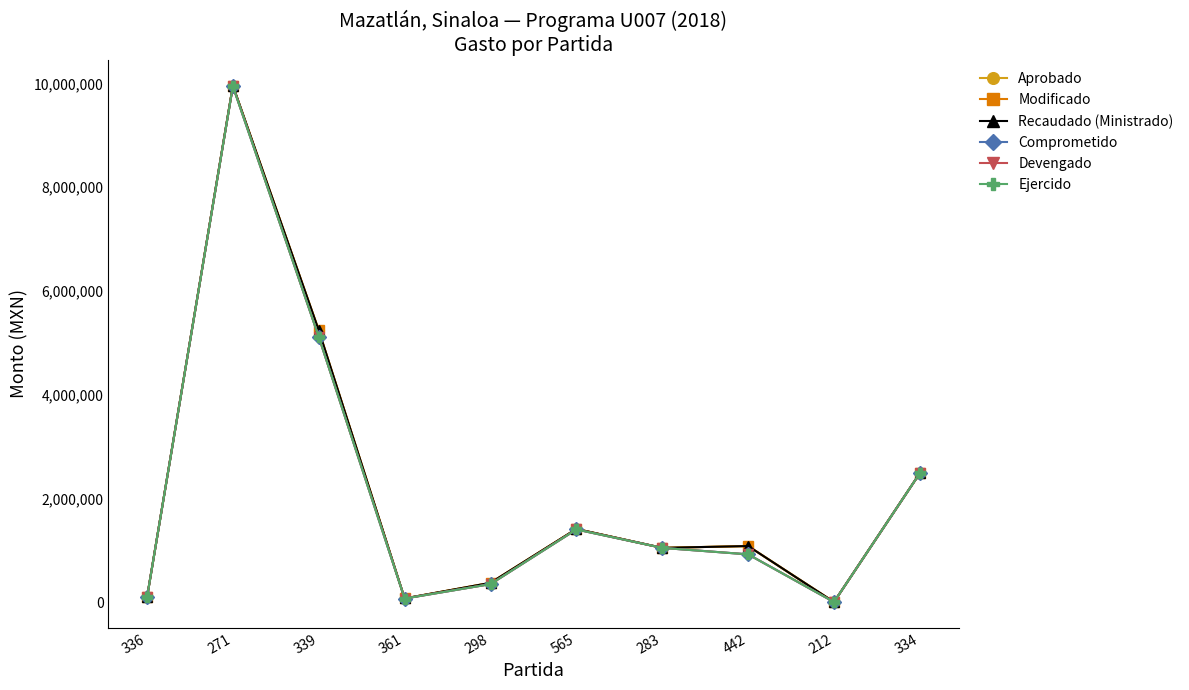

What is the difference between the maximum and minimum values in the Devengado series?

9942517.2